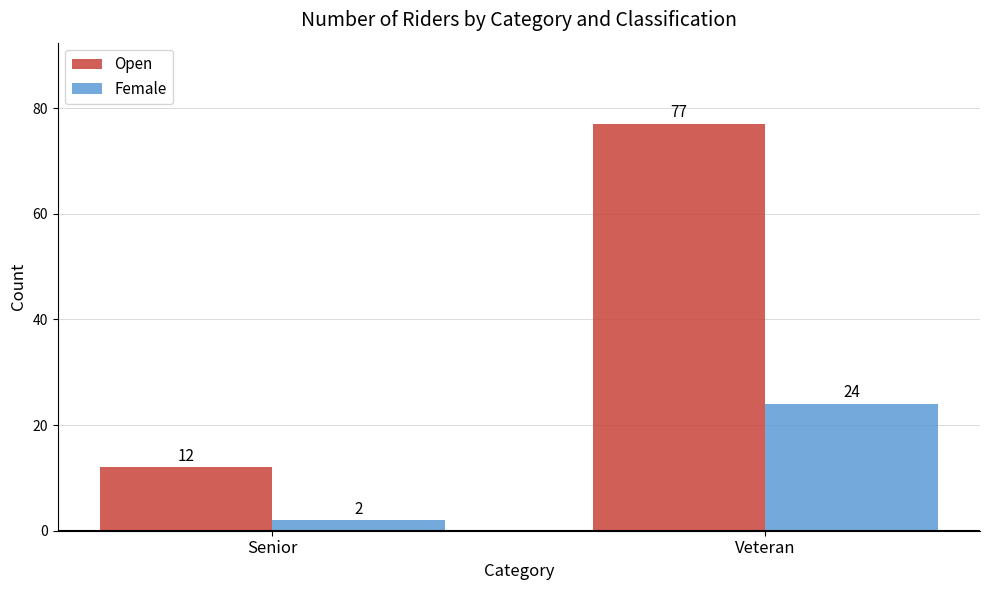

Rank the series by their average value, from highest to lowest.

Open, Female